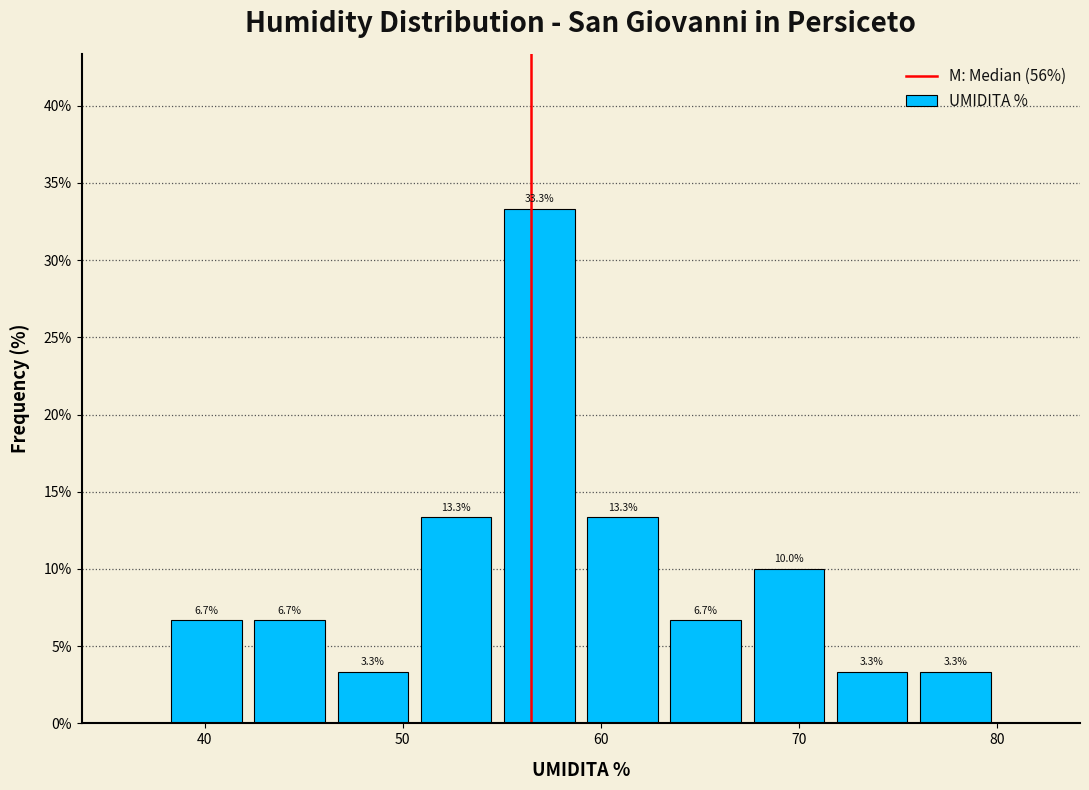

Over which range of the x-axis is the bar tallest?

54.8 to 59.0